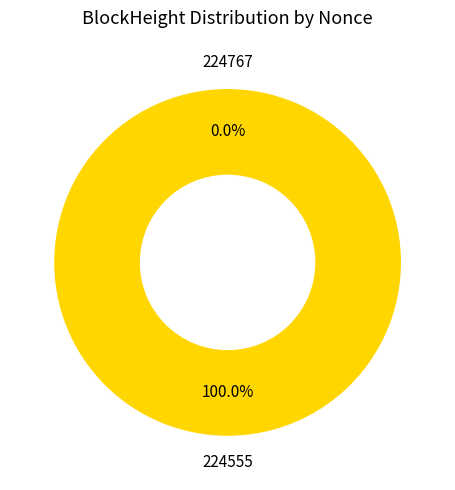

Count the number of slices in the pie.

2